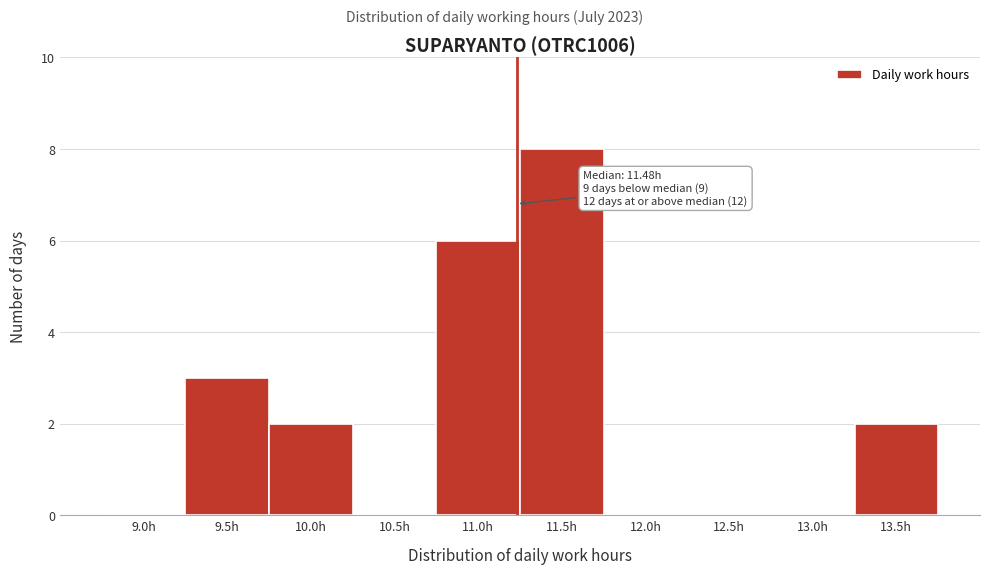

Reading left to right, transcribe all the data shown in this chart.

9.0h=0	9.5h=3	10.0h=2	10.5h=0	11.0h=6	11.5h=8	12.0h=0	12.5h=0	13.0h=0	13.5h=2